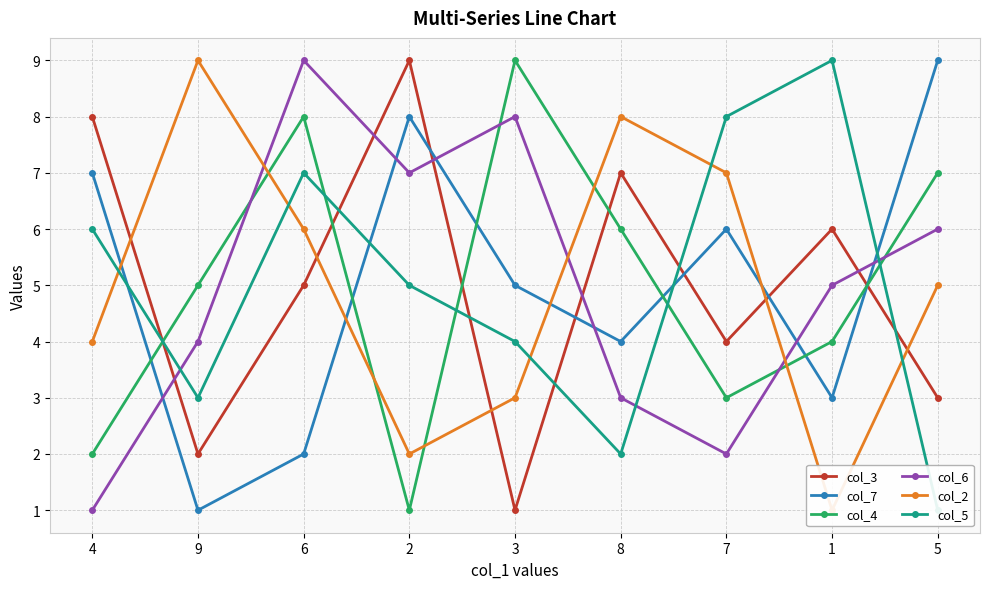

True or false: col_2 has a value of 2 at 2.

True